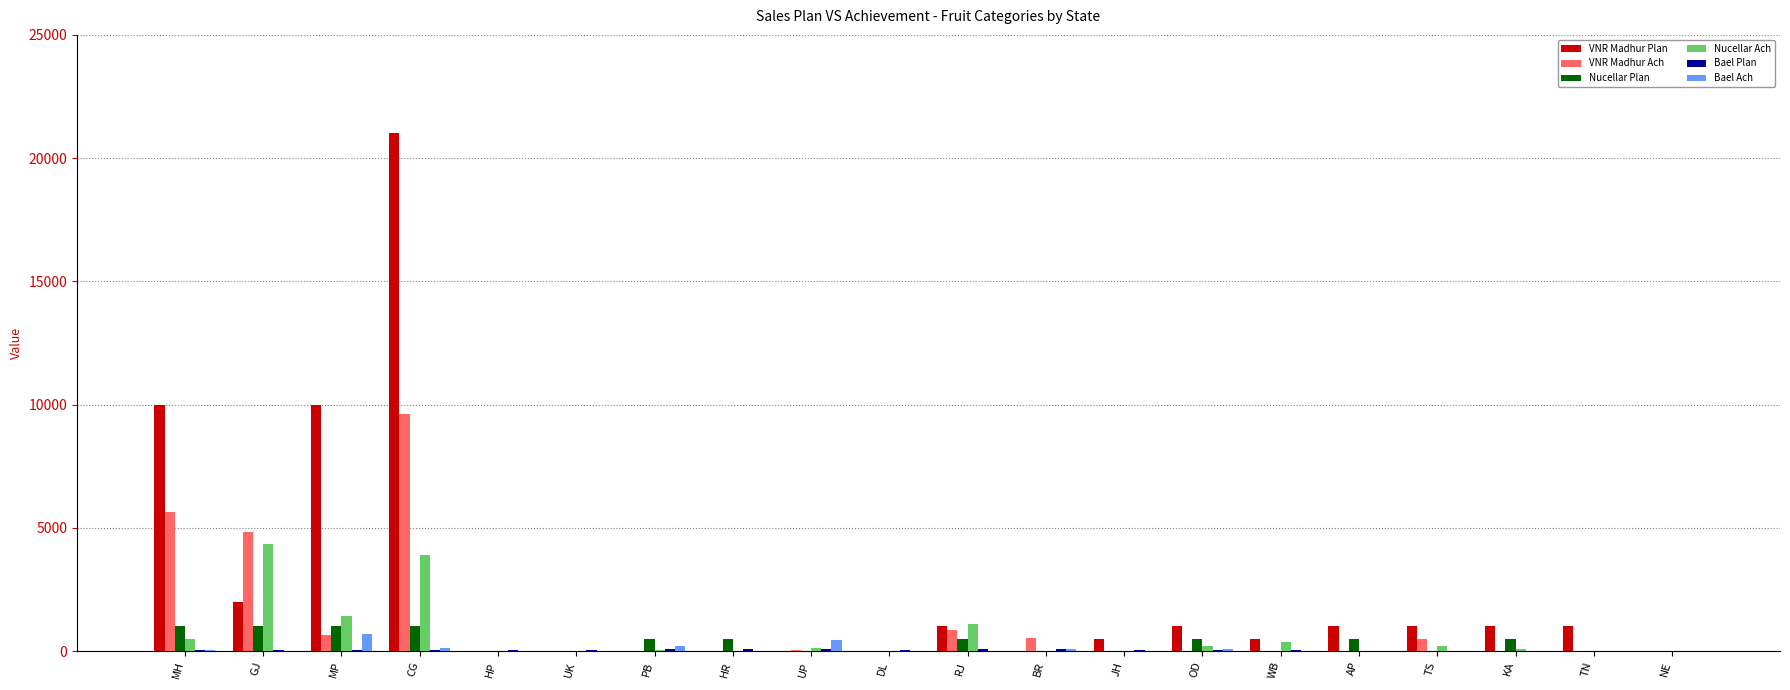

What is the sum of all VNR Madhur Ach values?

22680